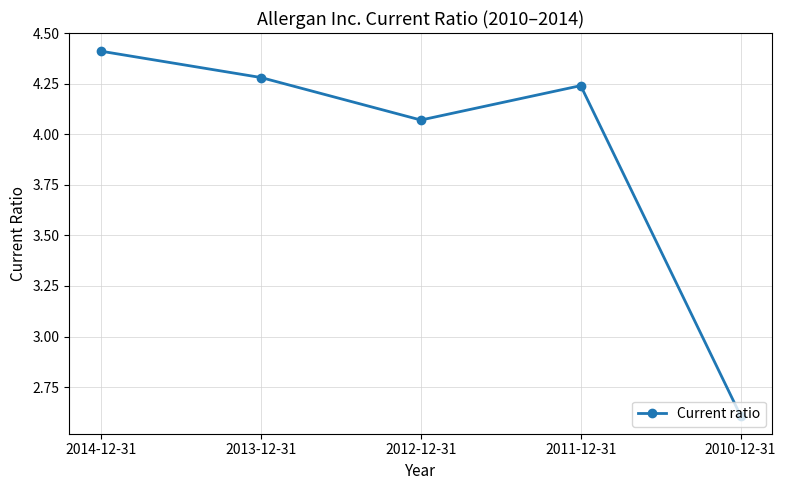

List the labels in order of value, smallest first.

2010-12-31, 2012-12-31, 2011-12-31, 2013-12-31, 2014-12-31